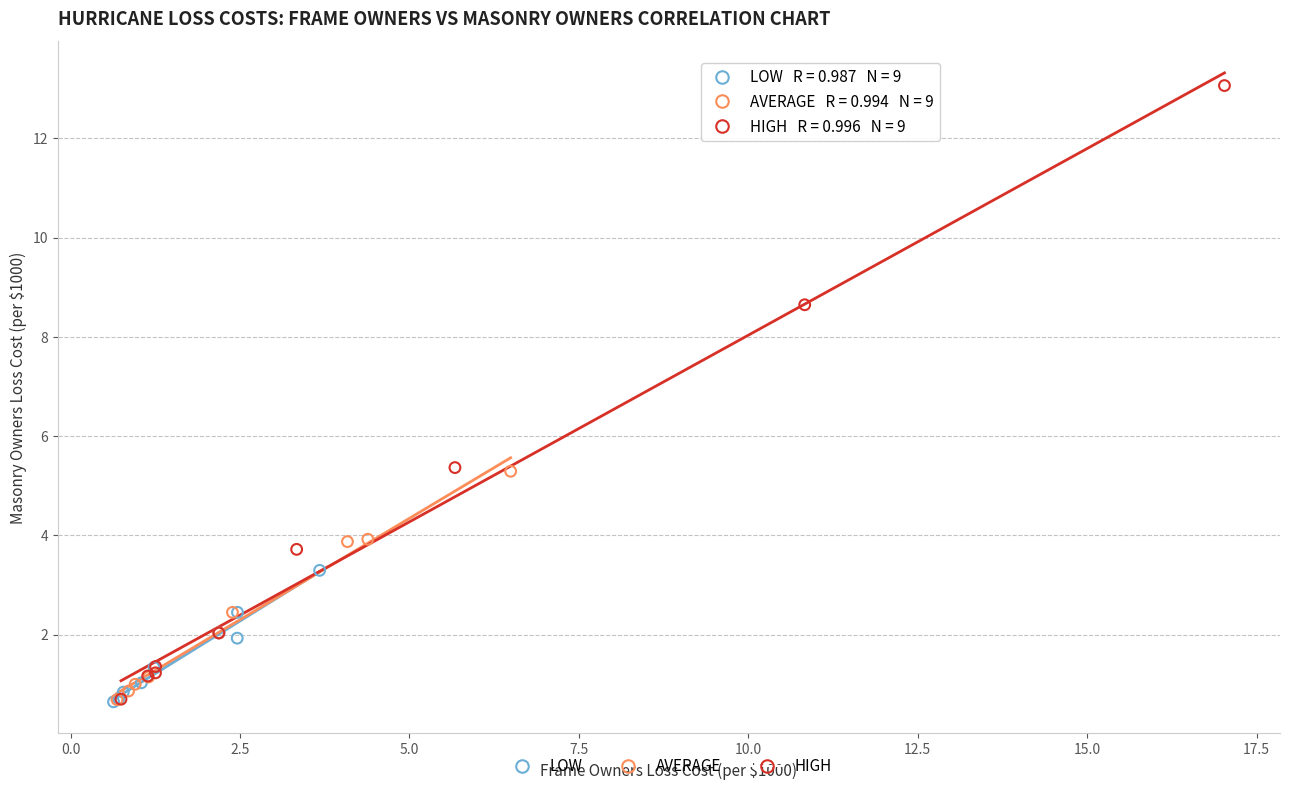

Which series has the widest spread of Y values?

HIGH